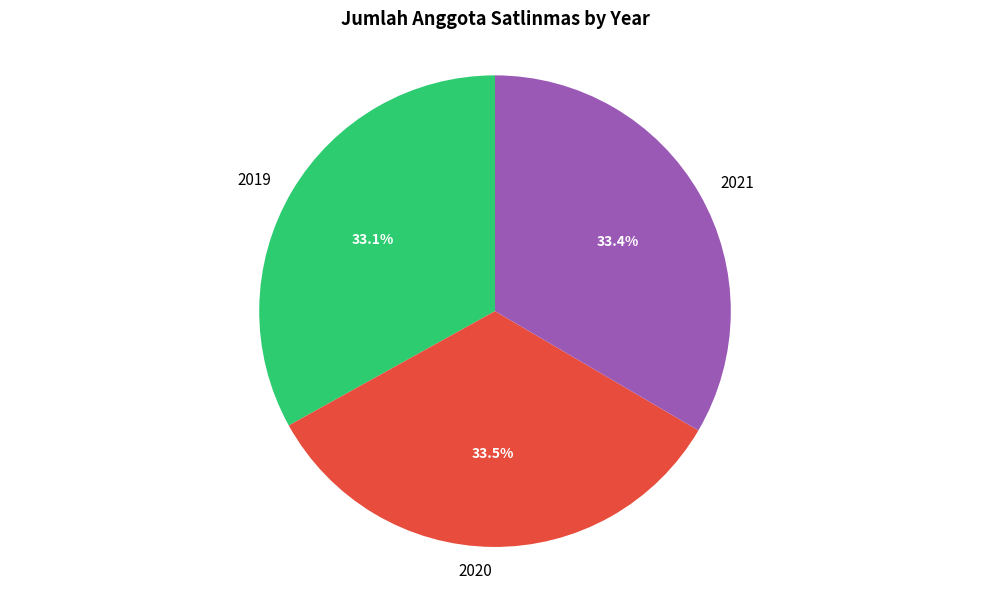

What percentage is NOT represented by 2020?

66.5%